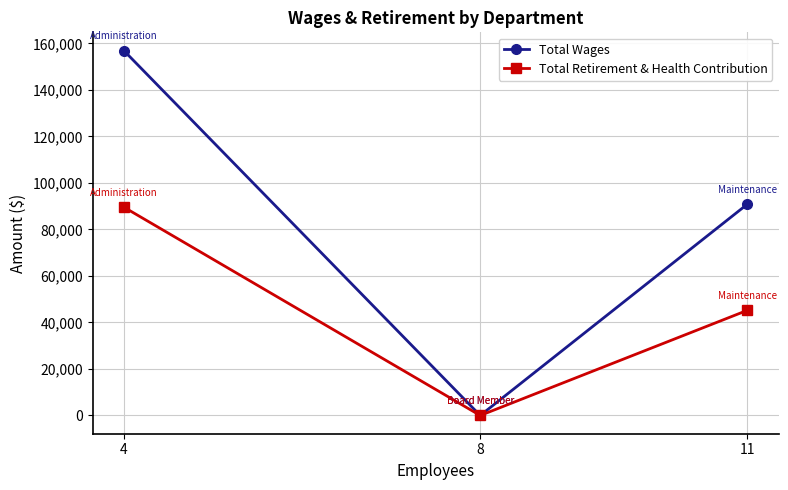

How many lines are shown in the chart?

2